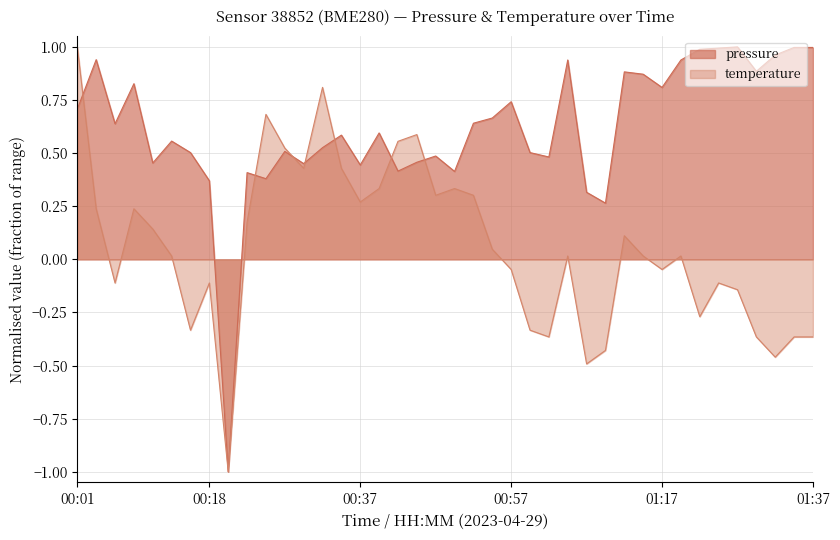

Which category has the lowest value across all series?

00:20